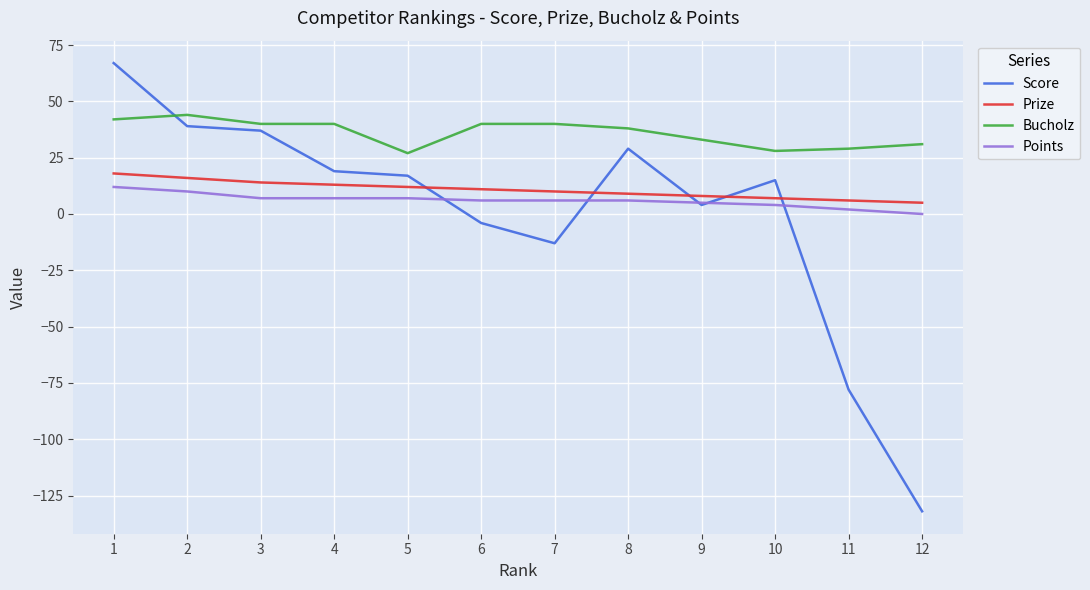

How many times do Prize and Score cross each other?

5